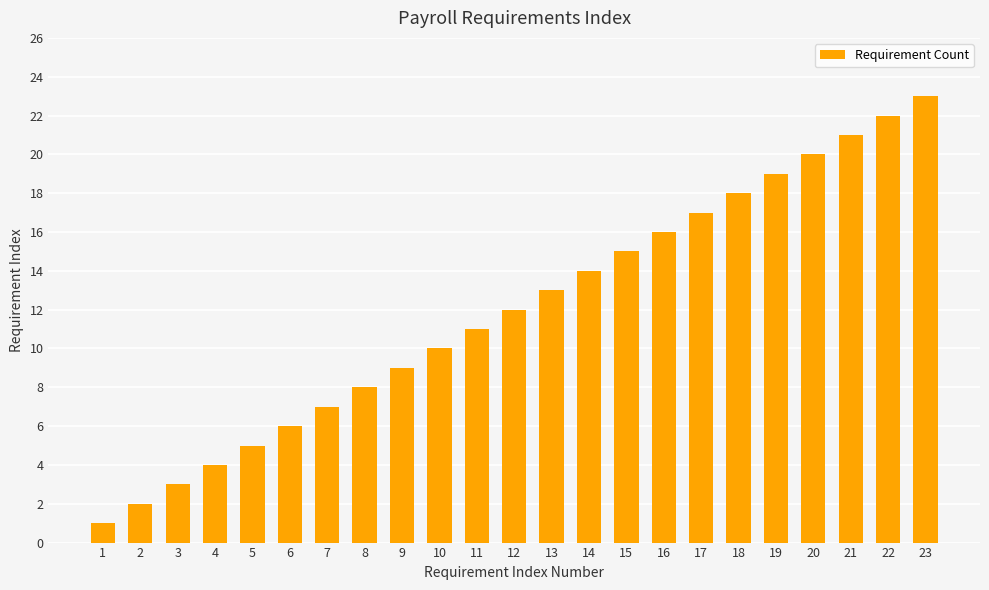

What is the difference between the second highest and minimum values?

21